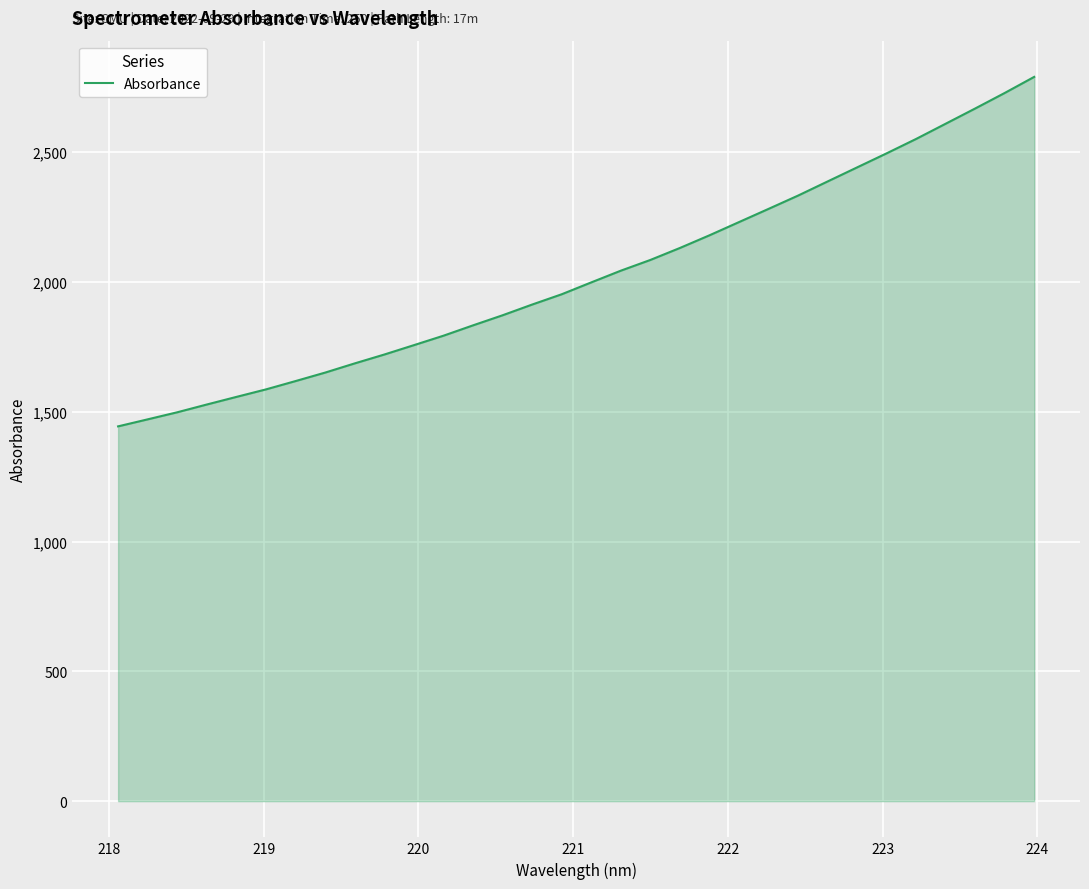

What is the maximum value shown in the chart?

2790.2